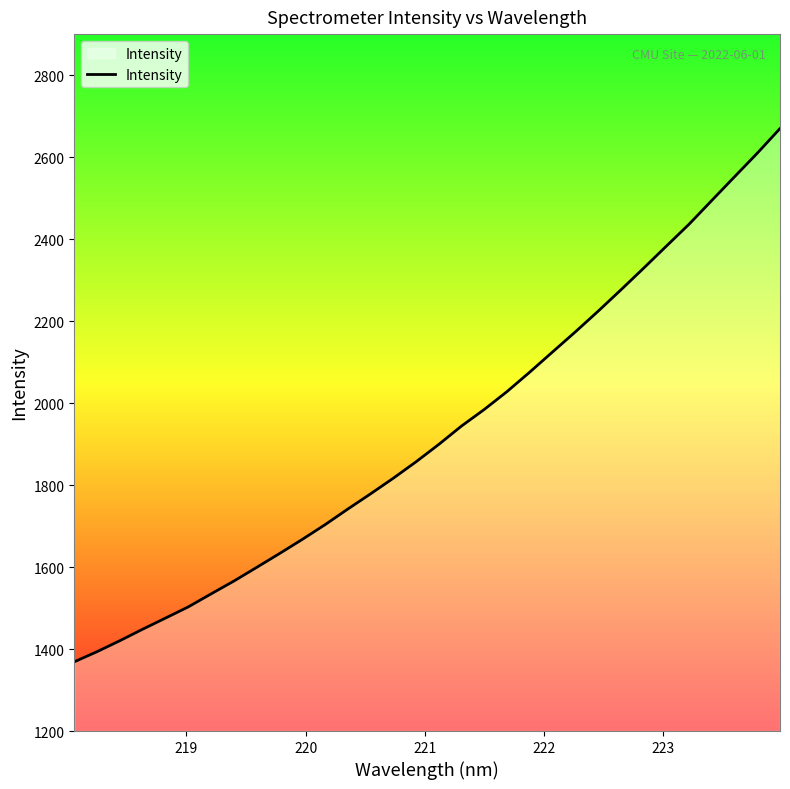

What is the difference between the maximum and minimum values?

1300.9